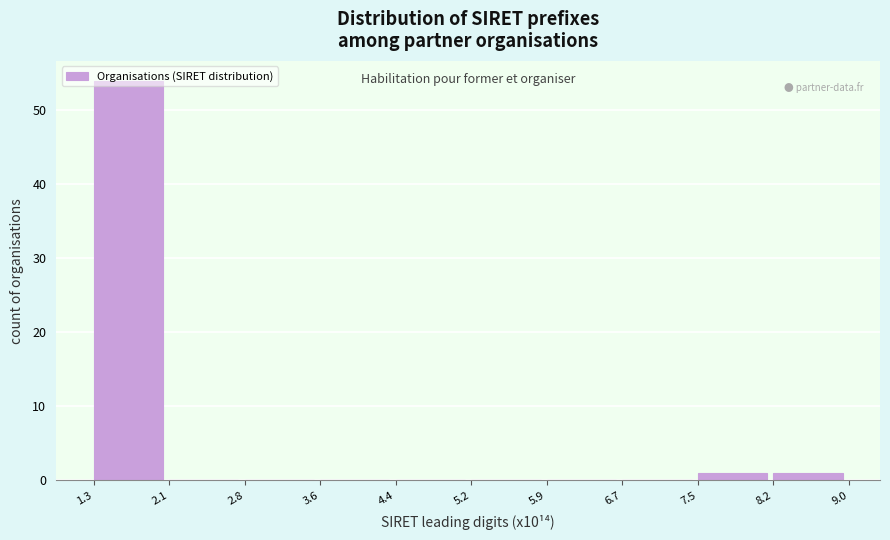

How tall is the bar that spans 1.3 to 2.1 on the x-axis? The values are not printed on the chart, so give them approximately, as read against the axis.

54